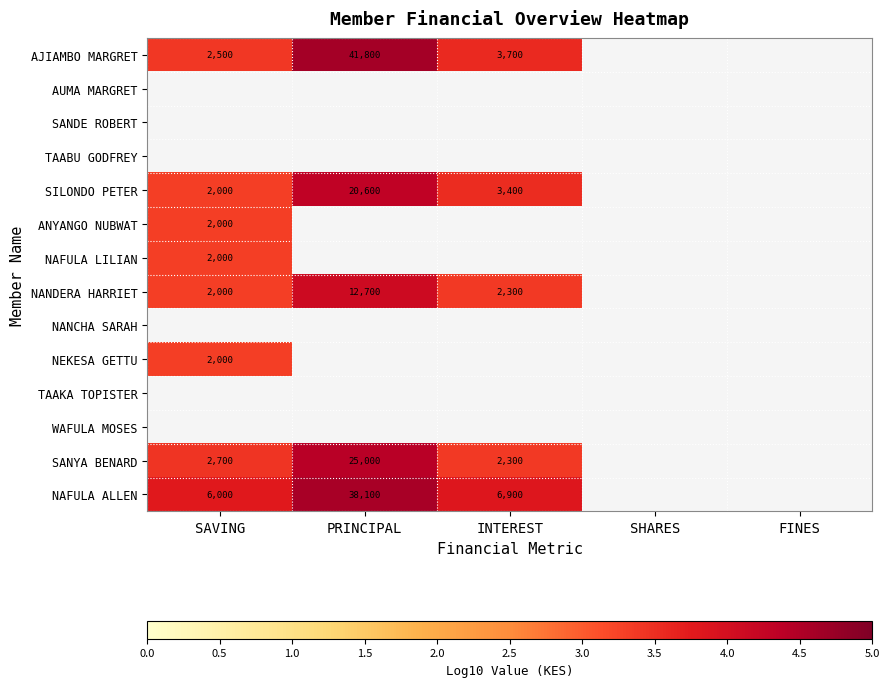

How many positive values does the ANYANGO NUBWAT series have?

1